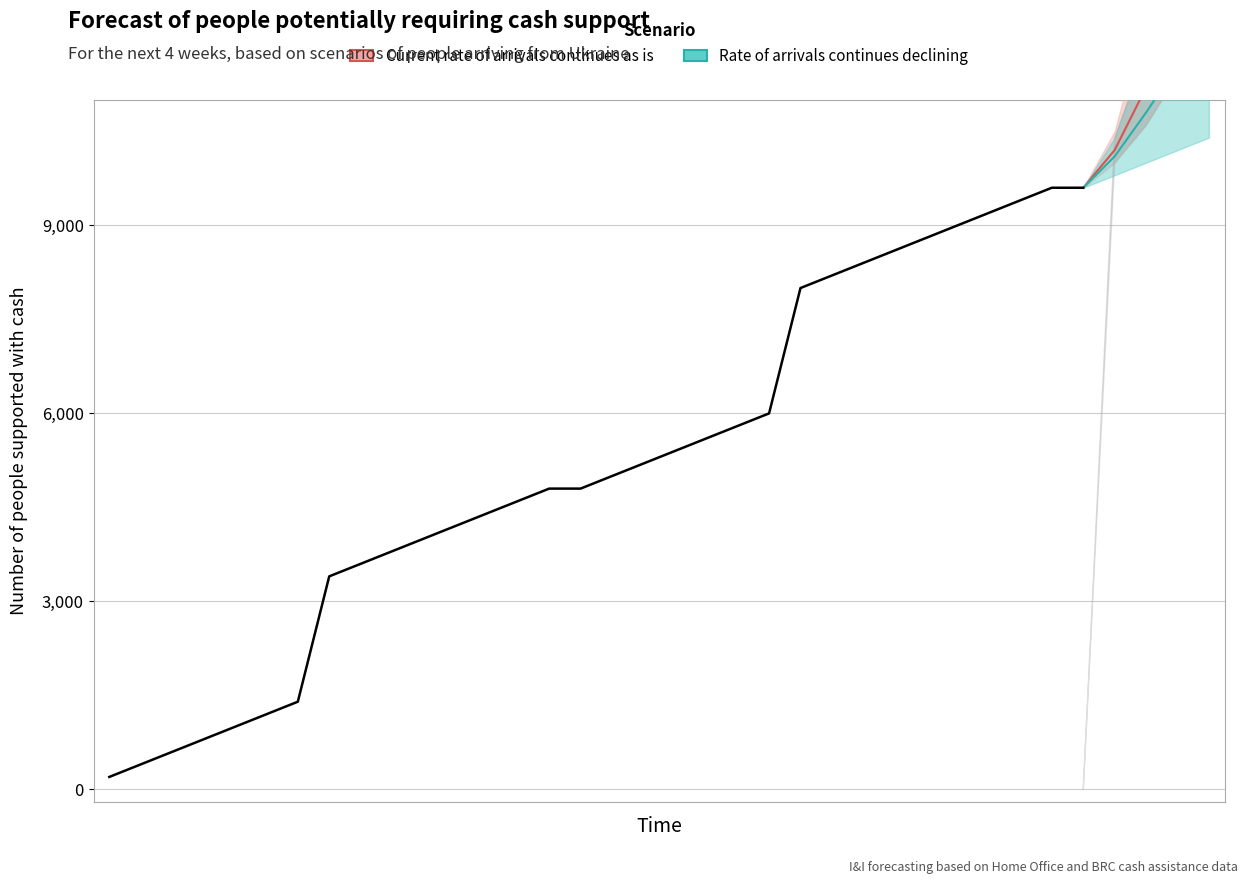

True or false: the data has more than 0 interior local peaks.

False